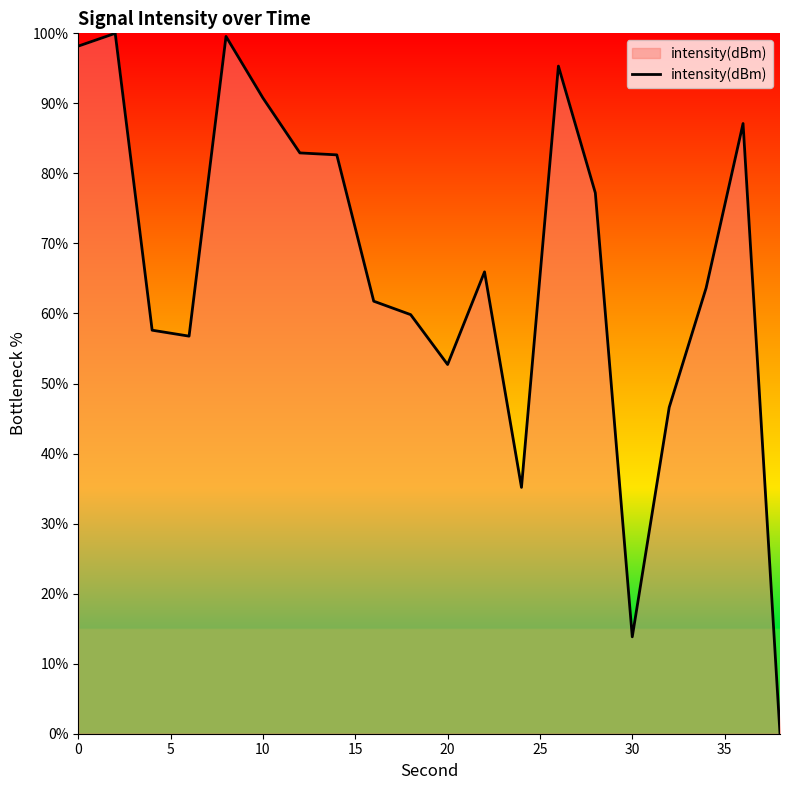

What is the difference between the maximum and minimum values?

100.0